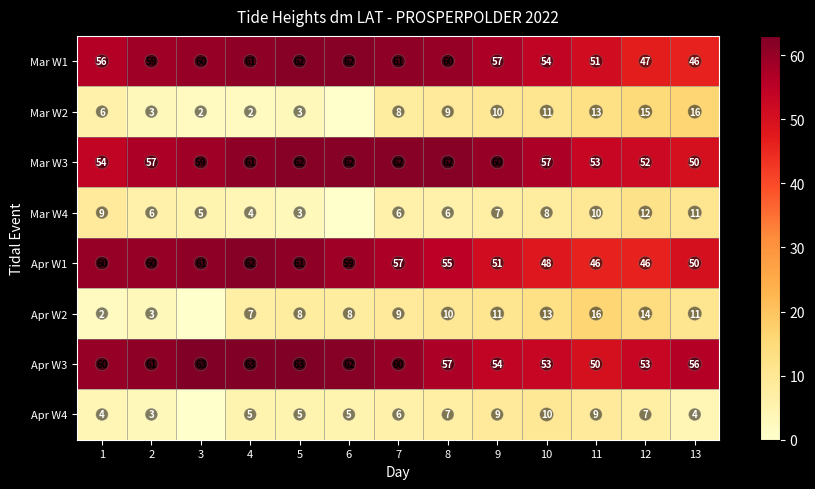

What is the average value of the Mar W3 series?

58